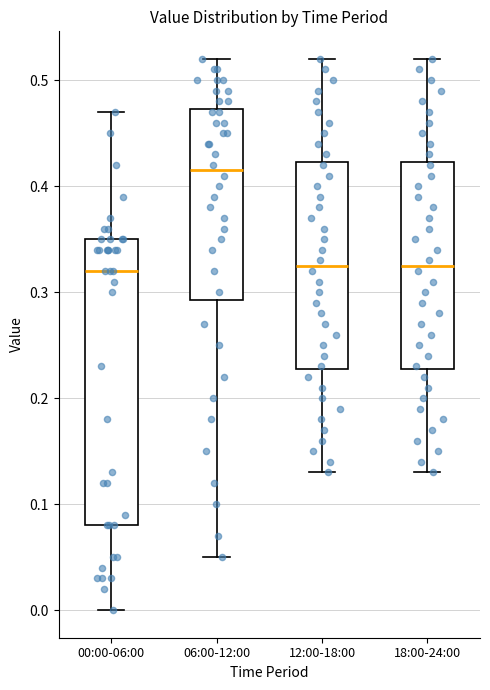

Where is the upper edge of the box for 18:00-24:00 on the y-axis? The values are not printed on the chart, so give them approximately, as read against the axis.

0.42